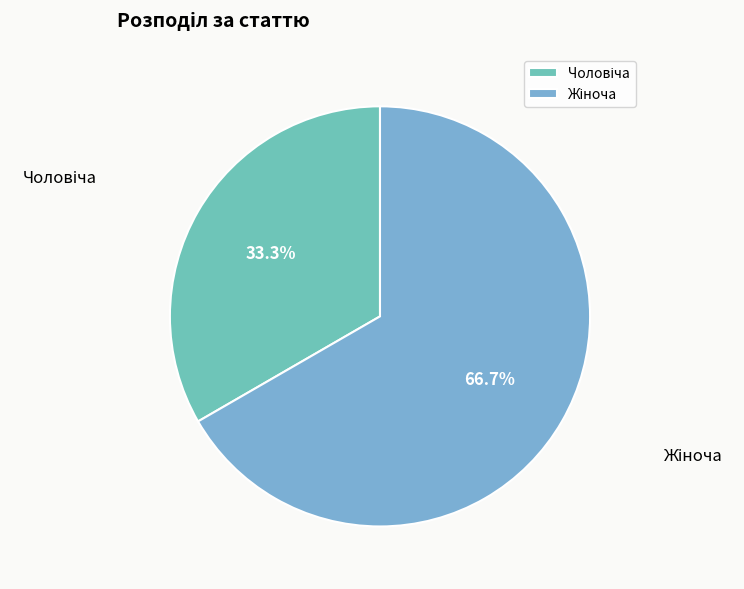

How many slices are in this pie chart?

2